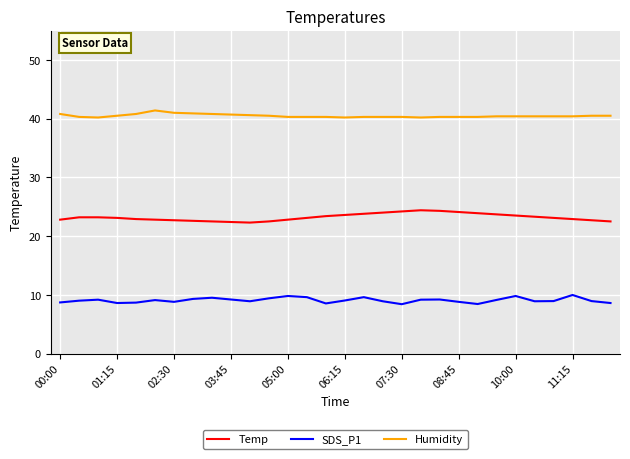

List the series in order of their peak value, lowest first.

SDS_P1, Temp, Humidity